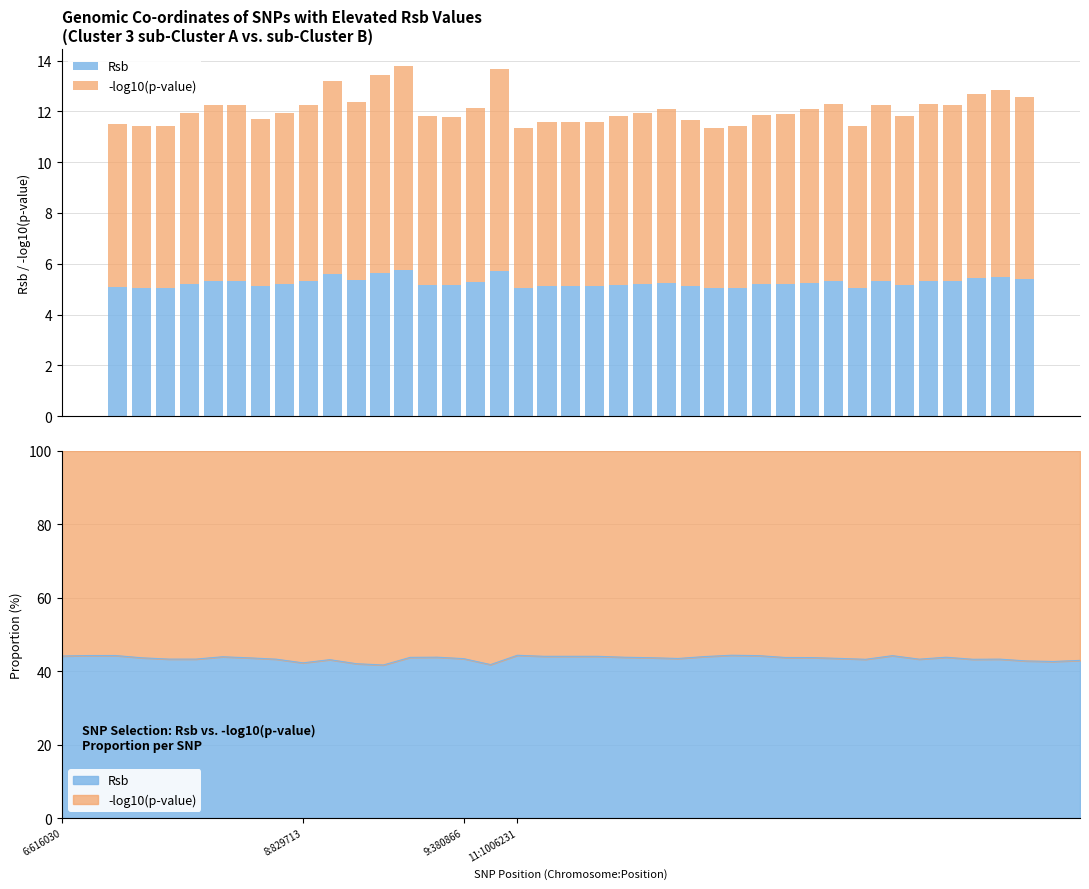

Rank the series at 6:616030 from lowest to highest value.

Rsb, -log10(p-value)